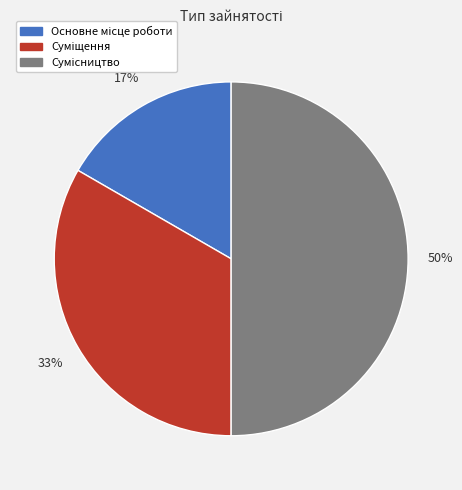

To the nearest percent, what is the difference between the largest and smallest slice percentages?

33%